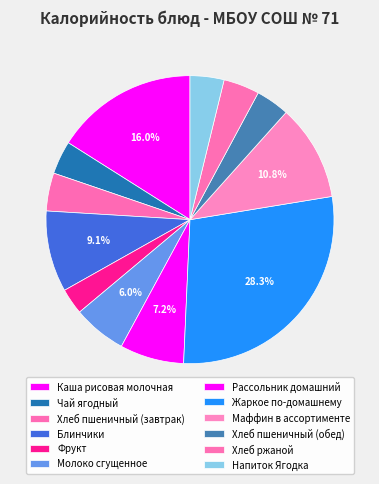

Count the number of slices in the pie.

12